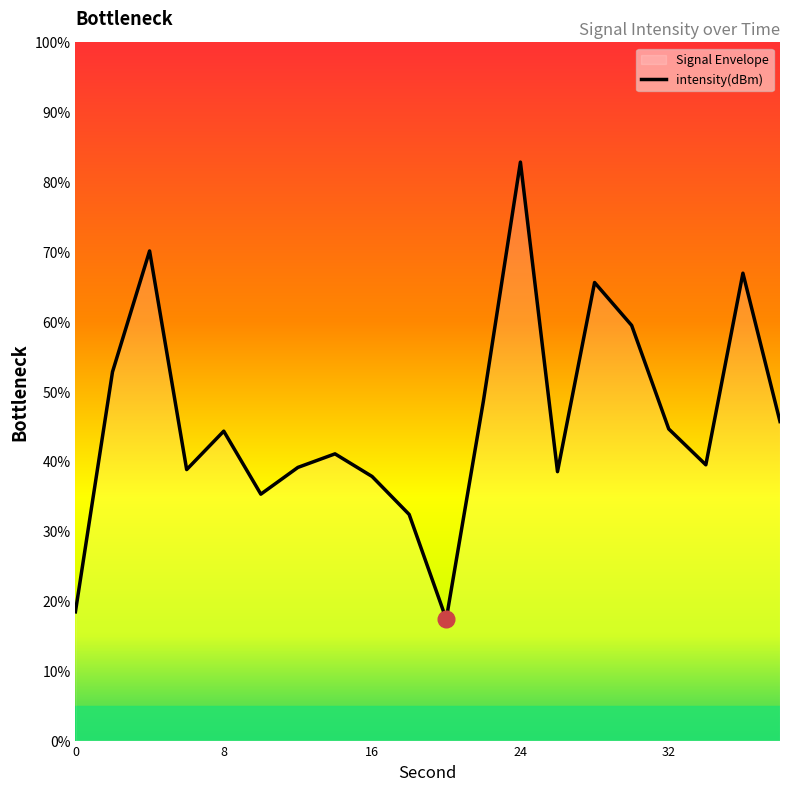

Reading left to right, list all the values displayed in this chart.

0=18.4	2=52.8	4=70.1	6=38.8	8=44.3	10=35.3	12=39.1	14=41.1	16=37.8	18=32.4	20=17.4	22=48.6	24=82.8	26=38.5	28=65.6	30=59.5	32=44.6	34=39.5	36=66.9	38=45.7